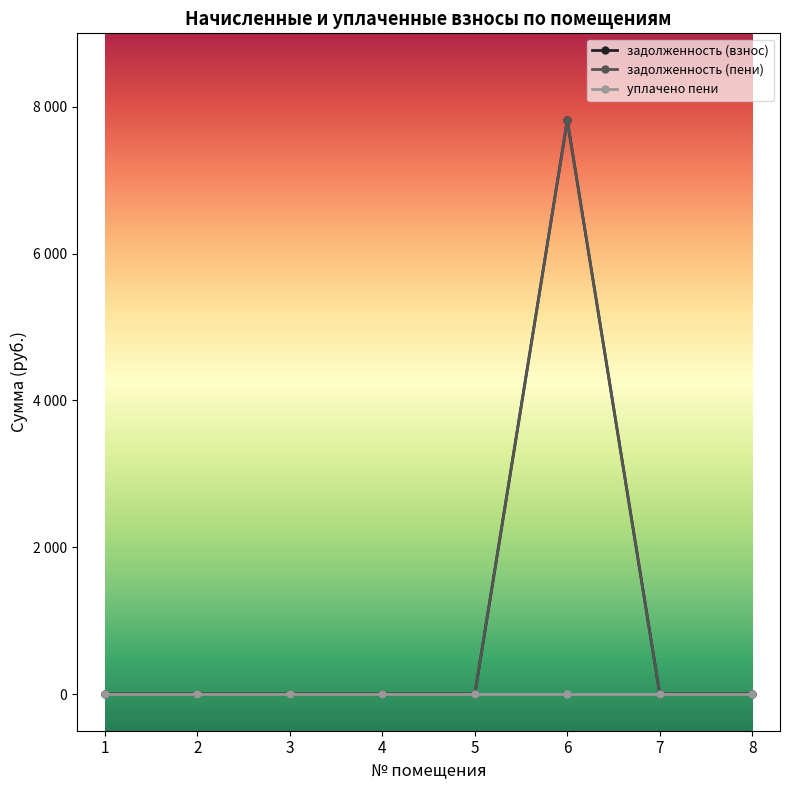

At 2, list the series in order from smallest to largest.

задолженность (взнос), задолженность (пени), уплачено пени